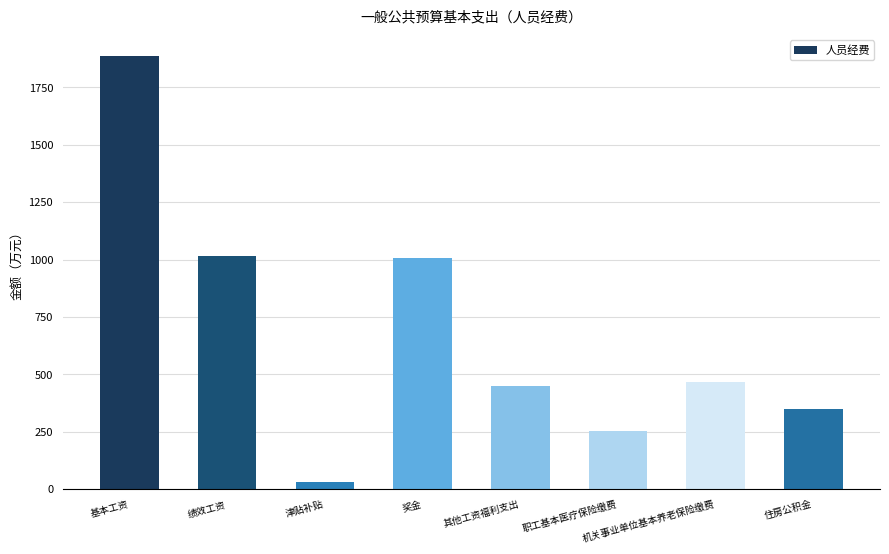

Reading left to right, extract all data points from this chart.

1885.0	1014.0	32.4	1005.9	449.1	252.9	465.2	348.9